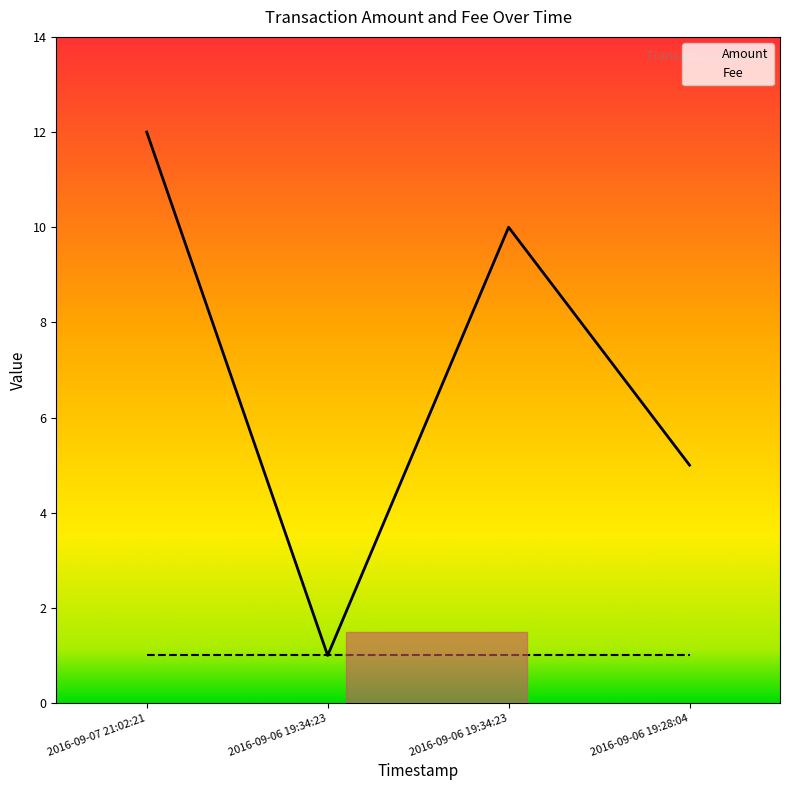

Is it true that the value at 2016-09-07 21:02:21 is 12?

True